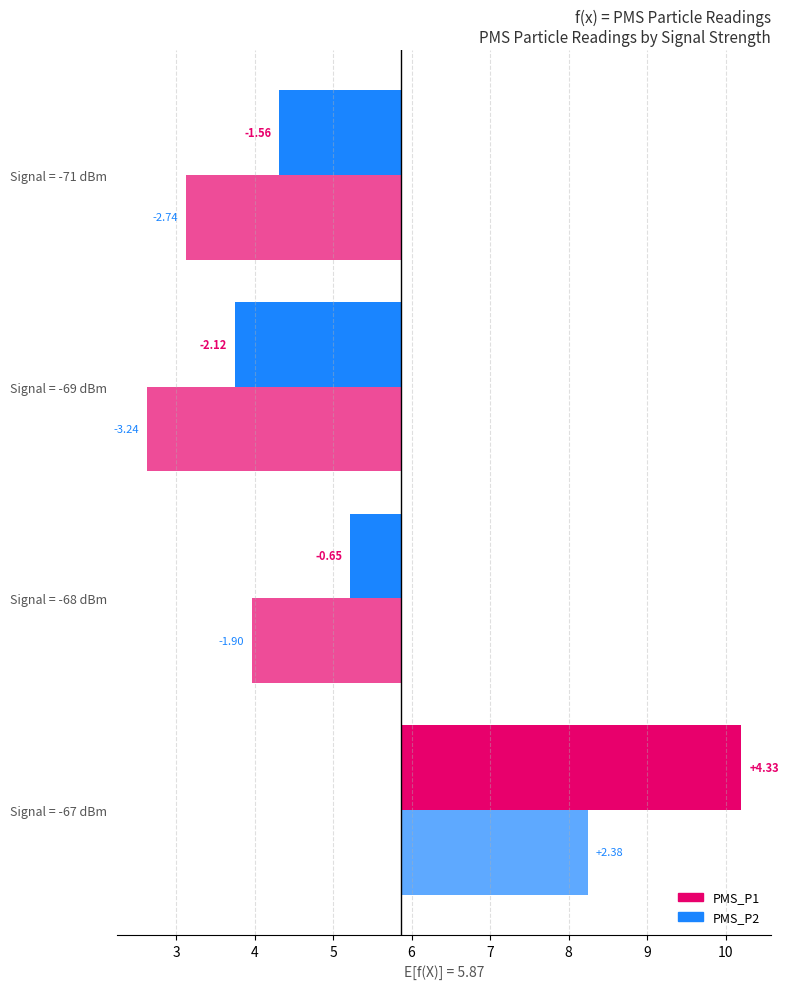

Is it true that PMS_P1 equals -0.4 at Signal = -68 dBm?

False